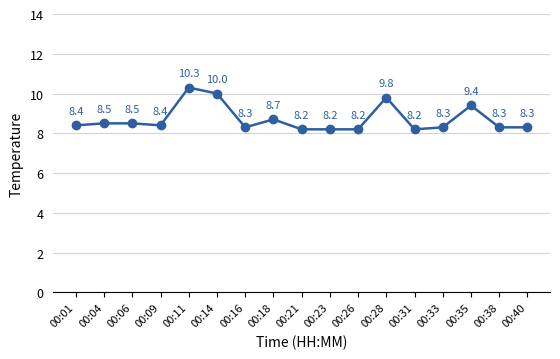

Where is the first local minimum?

00:09